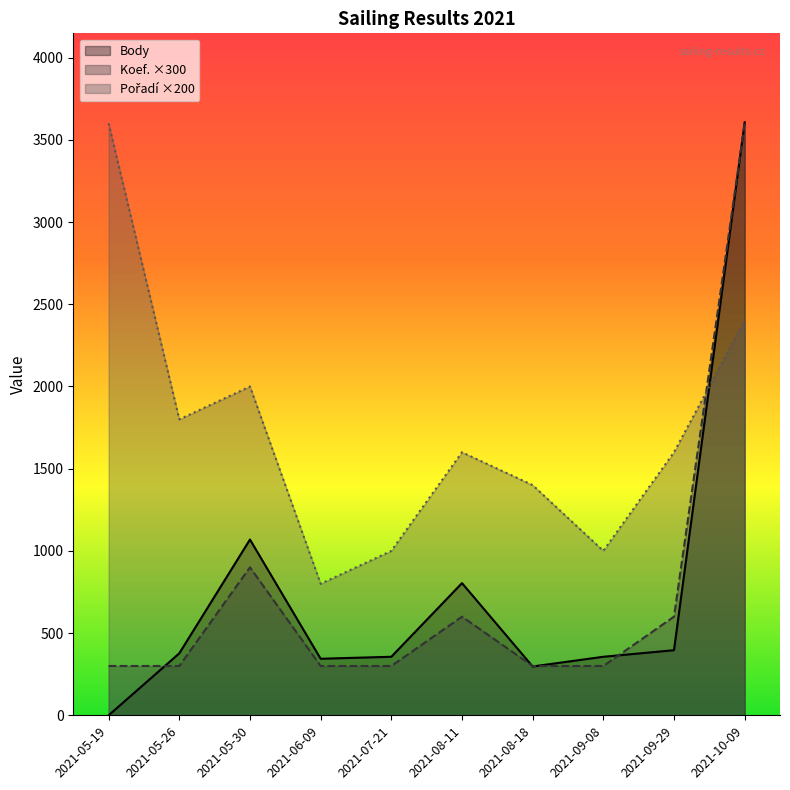

Which has a higher value, 2021-09-29 or 2021-05-19?

2021-09-29